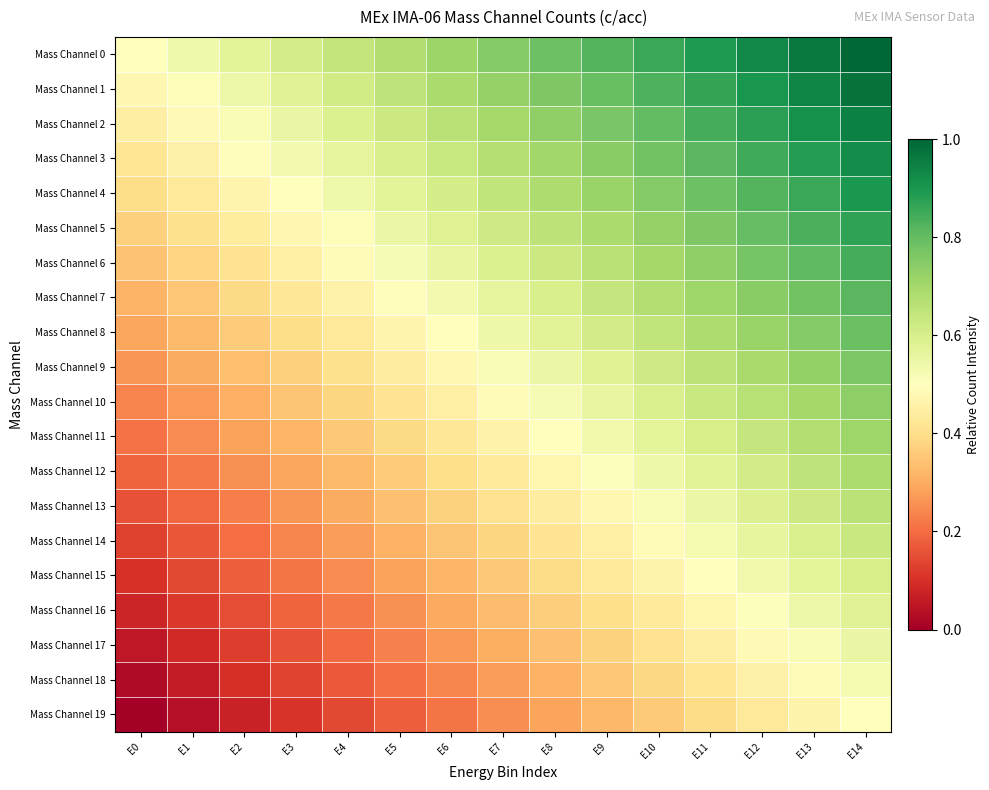

Reading right to left, transcribe all the data shown in this chart.

Mass Channel 0: E14=1.0	E13=1.0	E12=0.9	E11=0.9	E10=0.9	E9=0.8	E8=0.8	E7=0.8	E6=0.7	E5=0.7	E4=0.6	E3=0.6	E2=0.6	E1=0.5	E0=0.5
Mass Channel 1: E14=1.0	E13=0.9	E12=0.9	E11=0.9	E10=0.8	E9=0.8	E8=0.8	E7=0.7	E6=0.7	E5=0.7	E4=0.6	E3=0.6	E2=0.5	E1=0.5	E0=0.5
Mass Channel 2: E14=0.9	E13=0.9	E12=0.9	E11=0.8	E10=0.8	E9=0.8	E8=0.7	E7=0.7	E6=0.7	E5=0.6	E4=0.6	E3=0.6	E2=0.5	E1=0.5	E0=0.4
Mass Channel 3: E14=0.9	E13=0.9	E12=0.8	E11=0.8	E10=0.8	E9=0.7	E8=0.7	E7=0.7	E6=0.6	E5=0.6	E4=0.6	E3=0.5	E2=0.5	E1=0.5	E0=0.4
Mass Channel 4: E14=0.9	E13=0.9	E12=0.8	E11=0.8	E10=0.8	E9=0.7	E8=0.7	E7=0.6	E6=0.6	E5=0.6	E4=0.5	E3=0.5	E2=0.5	E1=0.4	E0=0.4
Mass Channel 5: E14=0.9	E13=0.8	E12=0.8	E11=0.8	E10=0.7	E9=0.7	E8=0.7	E7=0.6	E6=0.6	E5=0.5	E4=0.5	E3=0.5	E2=0.4	E1=0.4	E0=0.4
Mass Channel 6: E14=0.8	E13=0.8	E12=0.8	E11=0.7	E10=0.7	E9=0.7	E8=0.6	E7=0.6	E6=0.6	E5=0.5	E4=0.5	E3=0.4	E2=0.4	E1=0.4	E0=0.3
Mass Channel 7: E14=0.8	E13=0.8	E12=0.7	E11=0.7	E10=0.7	E9=0.6	E8=0.6	E7=0.6	E6=0.5	E5=0.5	E4=0.5	E3=0.4	E2=0.4	E1=0.4	E0=0.3
Mass Channel 8: E14=0.8	E13=0.8	E12=0.7	E11=0.7	E10=0.6	E9=0.6	E8=0.6	E7=0.5	E6=0.5	E5=0.5	E4=0.4	E3=0.4	E2=0.4	E1=0.3	E0=0.3
Mass Channel 9: E14=0.8	E13=0.7	E12=0.7	E11=0.7	E10=0.6	E9=0.6	E8=0.5	E7=0.5	E6=0.5	E5=0.4	E4=0.4	E3=0.4	E2=0.3	E1=0.3	E0=0.3
Mass Channel 10: E14=0.7	E13=0.7	E12=0.7	E11=0.6	E10=0.6	E9=0.6	E8=0.5	E7=0.5	E6=0.5	E5=0.4	E4=0.4	E3=0.3	E2=0.3	E1=0.3	E0=0.2
Mass Channel 11: E14=0.7	E13=0.7	E12=0.6	E11=0.6	E10=0.6	E9=0.5	E8=0.5	E7=0.5	E6=0.4	E5=0.4	E4=0.4	E3=0.3	E2=0.3	E1=0.2	E0=0.2
Mass Channel 12: E14=0.7	E13=0.6	E12=0.6	E11=0.6	E10=0.5	E9=0.5	E8=0.5	E7=0.4	E6=0.4	E5=0.4	E4=0.3	E3=0.3	E2=0.3	E1=0.2	E0=0.2
Mass Channel 13: E14=0.7	E13=0.6	E12=0.6	E11=0.6	E10=0.5	E9=0.5	E8=0.4	E7=0.4	E6=0.4	E5=0.3	E4=0.3	E3=0.3	E2=0.2	E1=0.2	E0=0.2
Mass Channel 14: E14=0.6	E13=0.6	E12=0.6	E11=0.5	E10=0.5	E9=0.5	E8=0.4	E7=0.4	E6=0.3	E5=0.3	E4=0.3	E3=0.2	E2=0.2	E1=0.2	E0=0.1
Mass Channel 15: E14=0.6	E13=0.6	E12=0.5	E11=0.5	E10=0.5	E9=0.4	E8=0.4	E7=0.4	E6=0.3	E5=0.3	E4=0.2	E3=0.2	E2=0.2	E1=0.1	E0=0.1
Mass Channel 16: E14=0.6	E13=0.5	E12=0.5	E11=0.5	E10=0.4	E9=0.4	E8=0.4	E7=0.3	E6=0.3	E5=0.3	E4=0.2	E3=0.2	E2=0.2	E1=0.1	E0=0.1
Mass Channel 17: E14=0.6	E13=0.5	E12=0.5	E11=0.4	E10=0.4	E9=0.4	E8=0.3	E7=0.3	E6=0.3	E5=0.2	E4=0.2	E3=0.2	E2=0.1	E1=0.1	E0=0.1
Mass Channel 18: E14=0.5	E13=0.5	E12=0.5	E11=0.4	E10=0.4	E9=0.3	E8=0.3	E7=0.3	E6=0.2	E5=0.2	E4=0.2	E3=0.1	E2=0.1	E1=0.1	E0=0.0
Mass Channel 19: E14=0.5	E13=0.5	E12=0.4	E11=0.4	E10=0.4	E9=0.3	E8=0.3	E7=0.2	E6=0.2	E5=0.2	E4=0.1	E3=0.1	E2=0.1	E1=0.0	E0=0.0